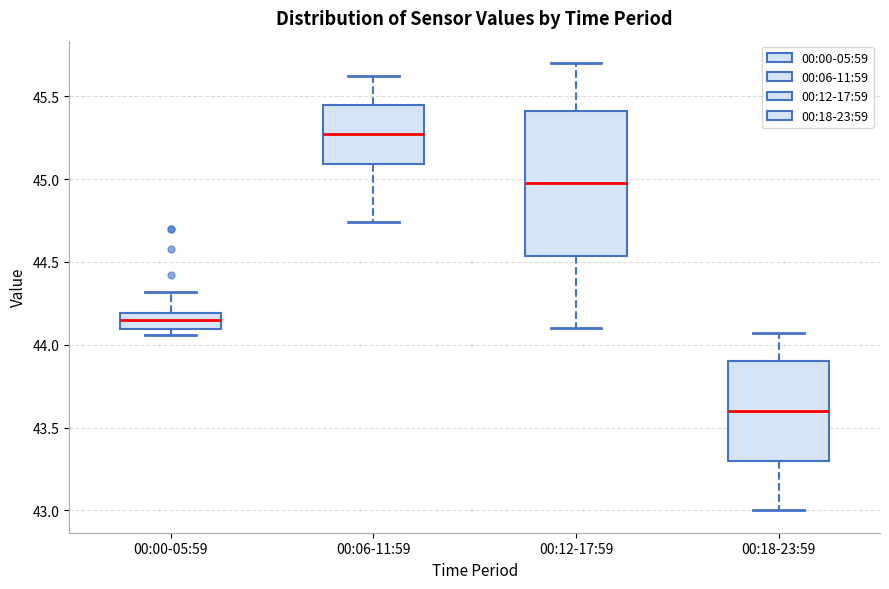

Reading left to right, transcribe this box plot: for each box, give where its median line is, the range the box spans, and where its two whiskers end, as read against the y-axis. The values are not printed on the chart, so give them approximately, as read against the axis.

00:00-05:59: median 44.15, box 44.10 to 44.20, whiskers 44.05 to 44.30
00:06-11:59: median 45.25, box 45.10 to 45.45, whiskers 44.75 to 45.60
00:12-17:59: median 45.00, box 44.55 to 45.40, whiskers 44.10 to 45.70
00:18-23:59: median 43.60, box 43.30 to 43.90, whiskers 43.00 to 44.05